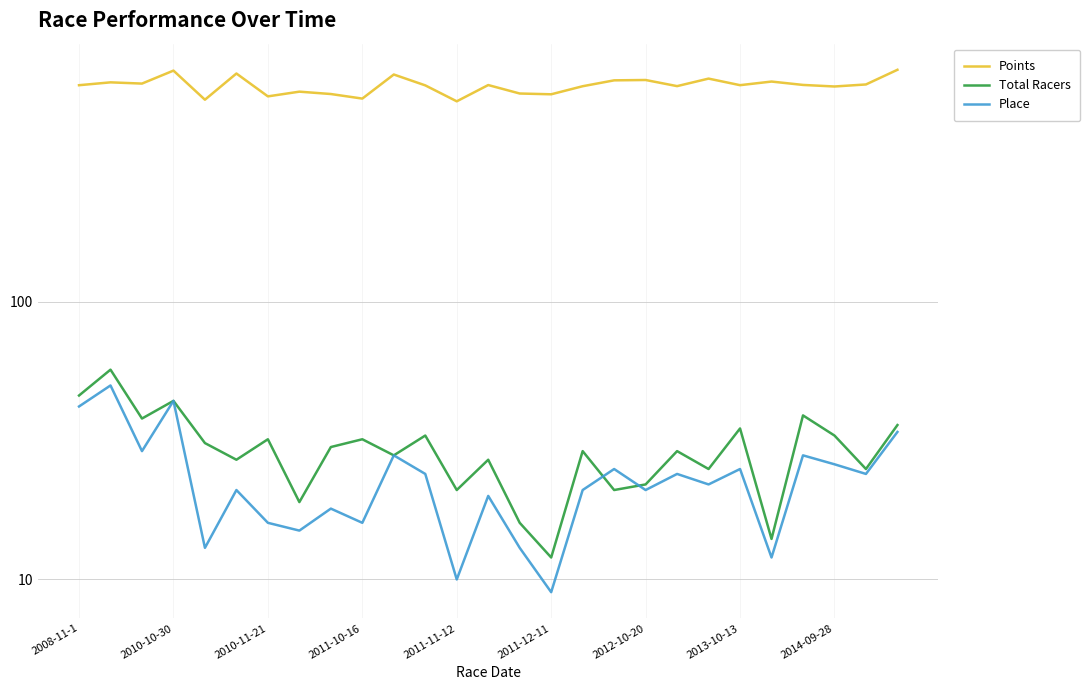

What is the highest value of the Points series?

685.7